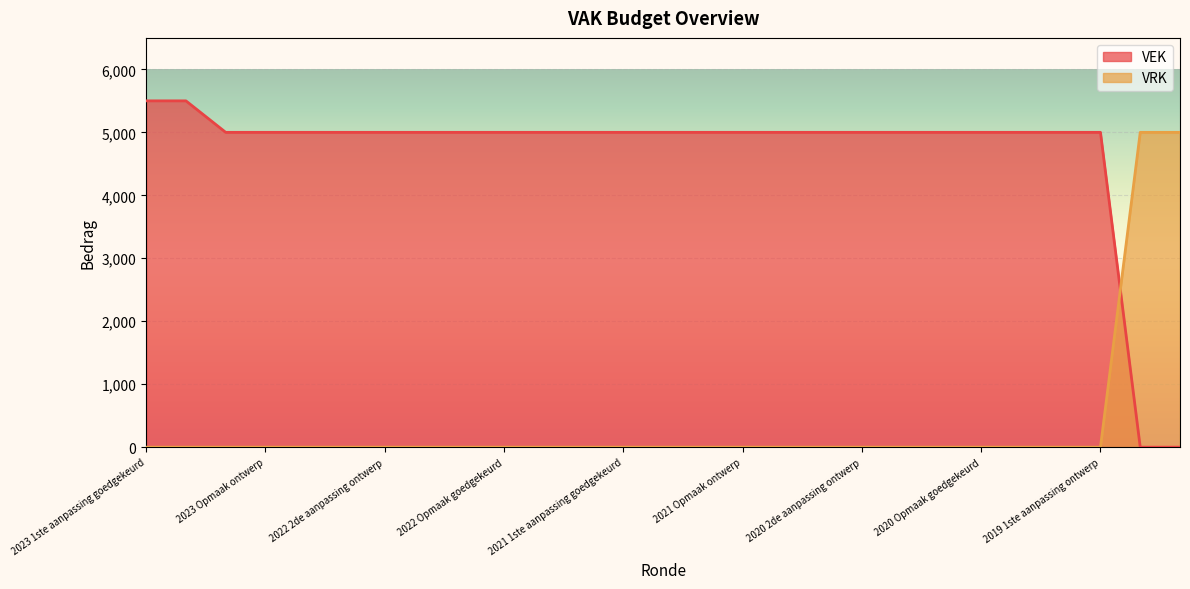

Between 2023 1ste aanpassing goedgekeurd and 2023 Opmaak ontwerp, which series saw the biggest shift?

VEK